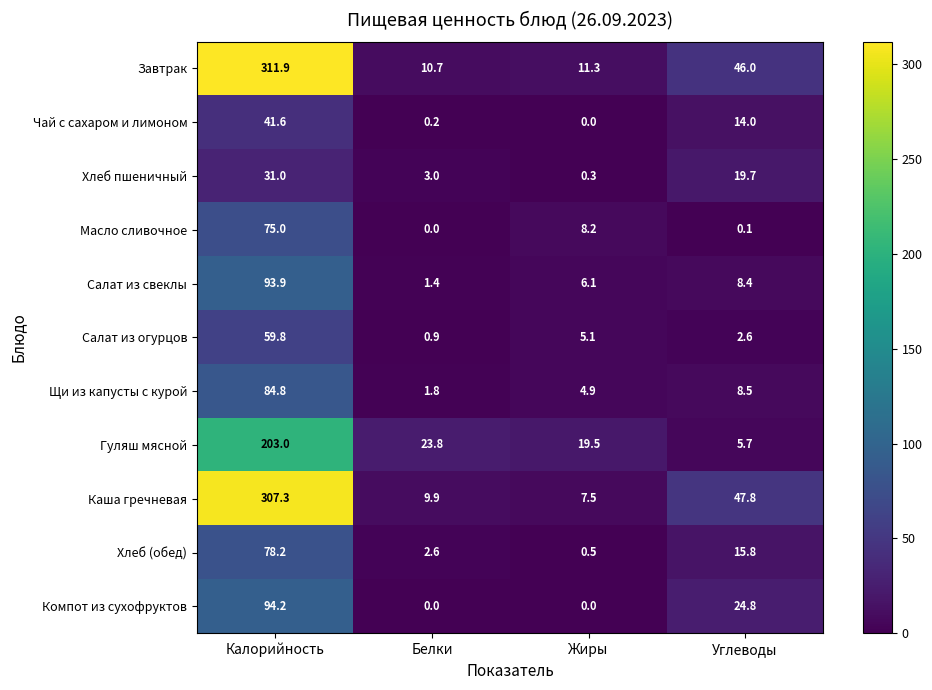

At how many categories does at least one series exceed 10?

4